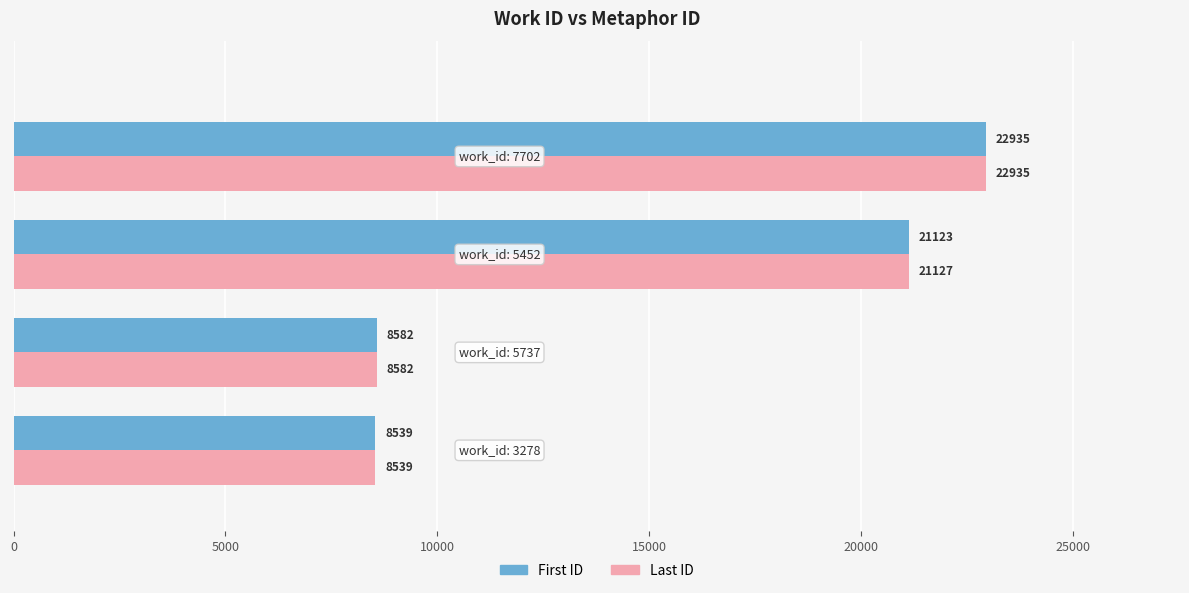

What is the highest value of the First ID series?

22935